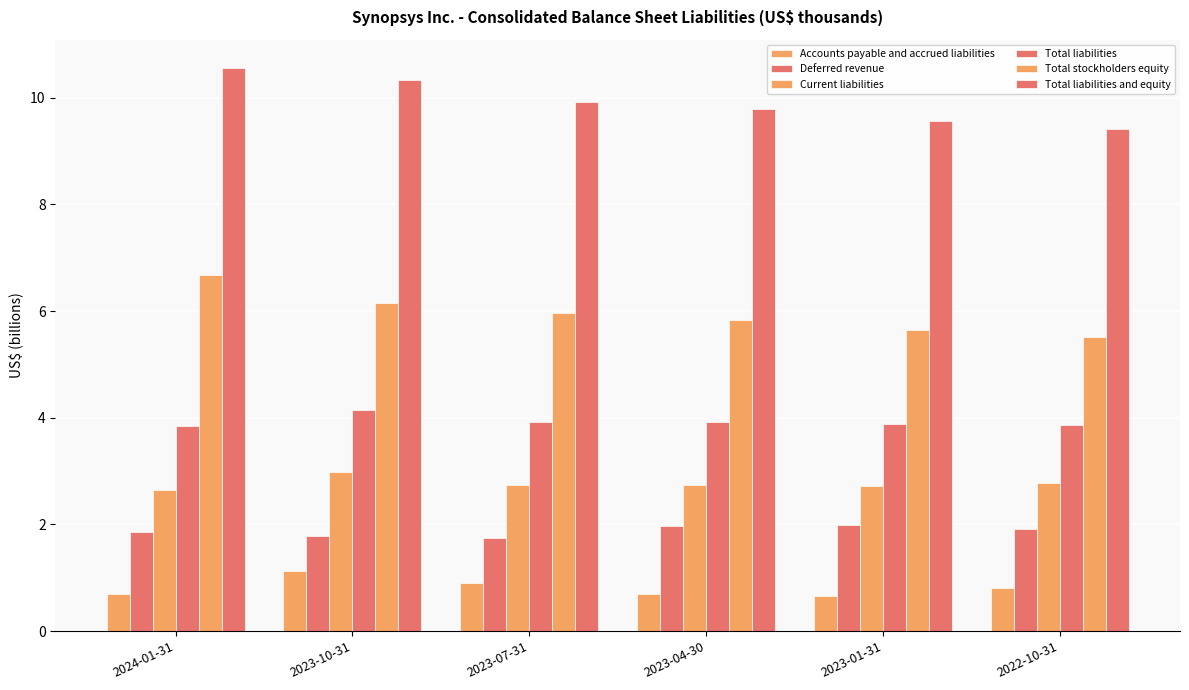

Between 2023-10-31 and 2023-01-31, which series saw the biggest shift?

Total liabilities and equity